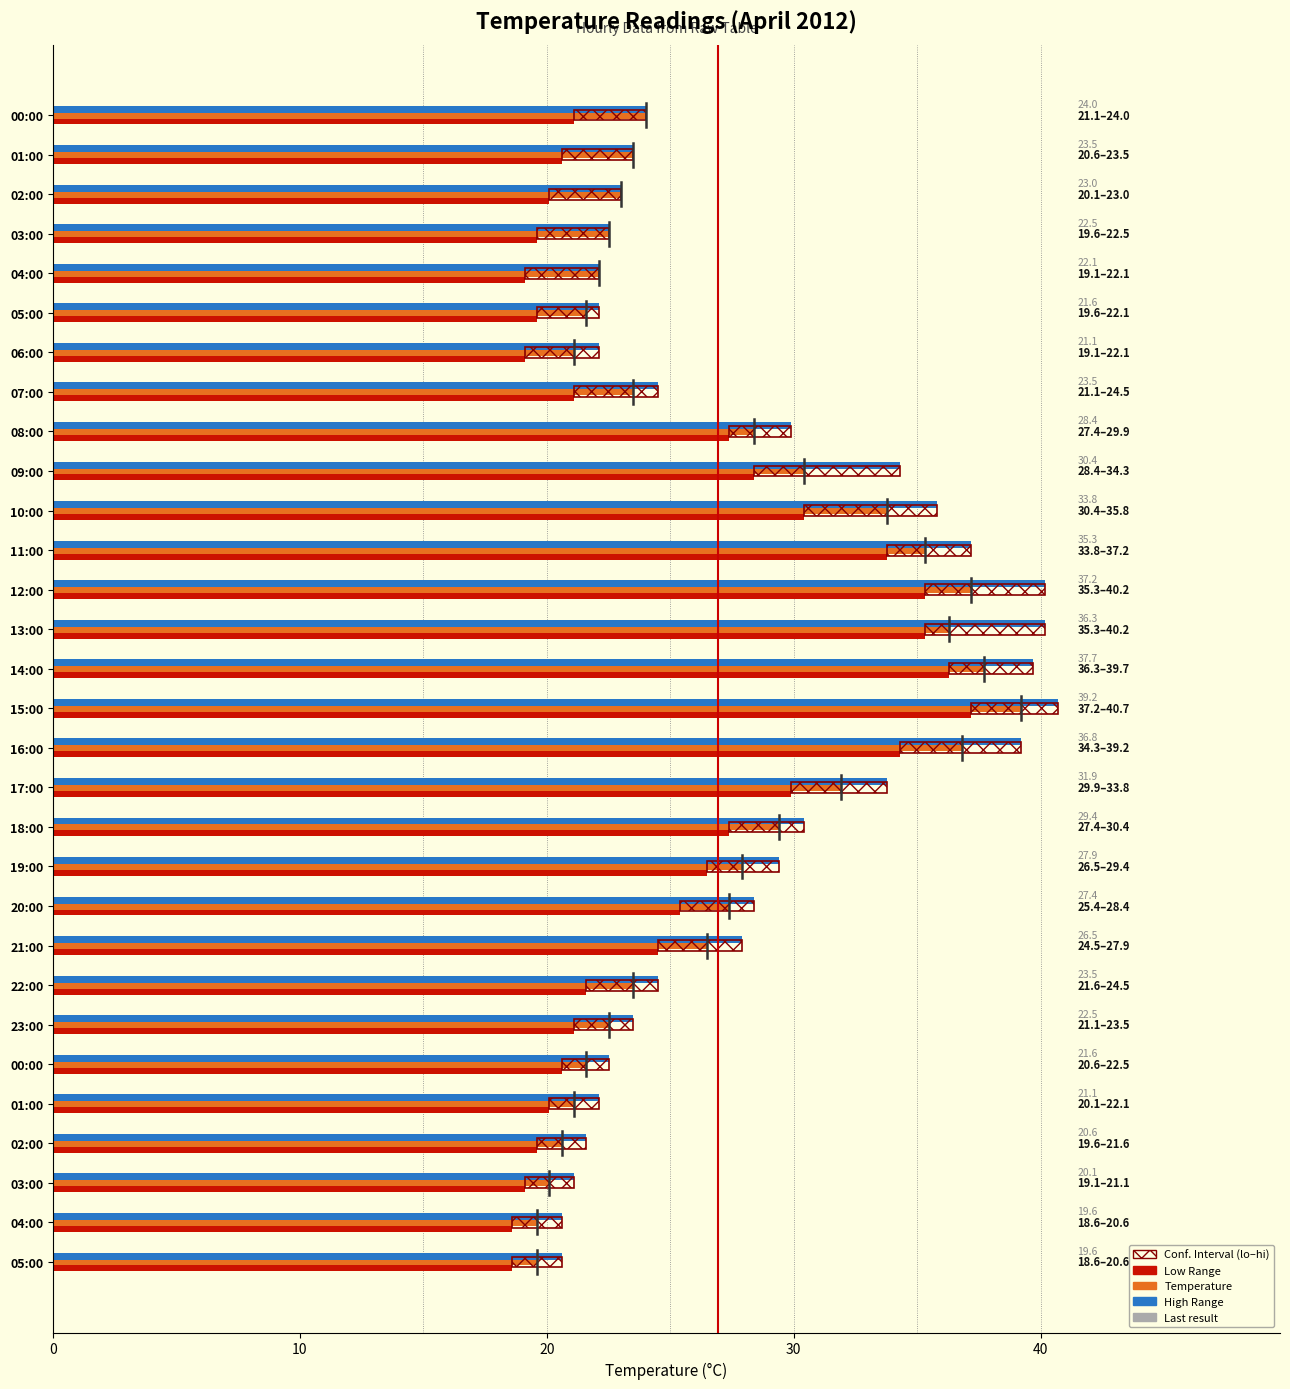

What is the value of the Low Range bar at the 20th from the left?

26.5